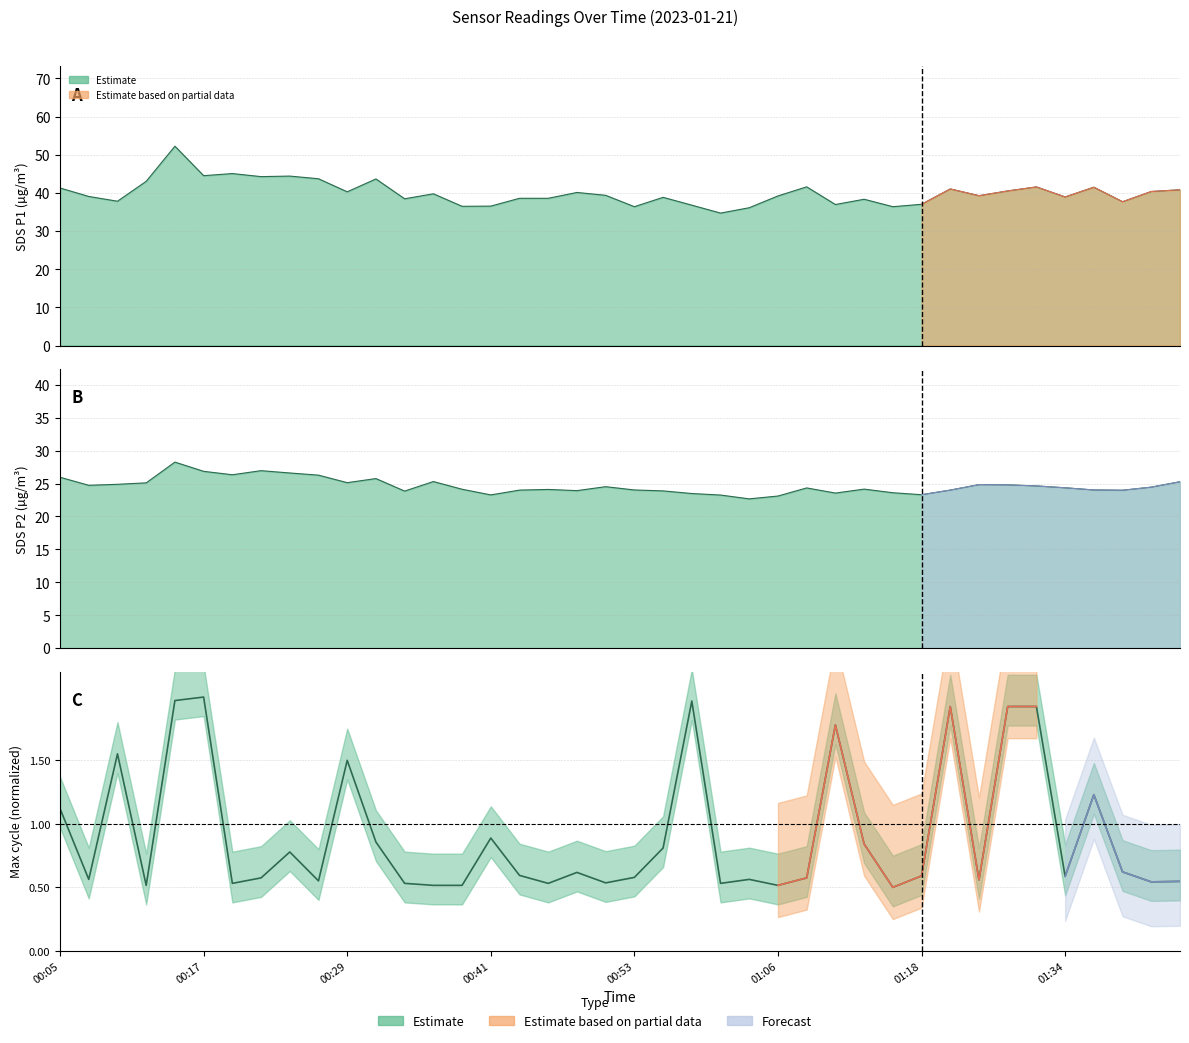

Reading left to right, extract all data points from this chart.

SDS_P1: 41.3	39.1	37.8	43.0	52.2	44.5	45.1	44.3	44.4	43.7	40.3	43.7	38.5	39.8	36.5	36.5	38.6	38.6	40.1	39.4	36.4	38.9	36.8	34.7	36.1	39.2	41.6	37.0	38.4	36.4	37.0	41.0	39.3	40.5	41.6	39.0	41.5	37.7	40.4	40.8
SDS_P2: 25.9	24.7	24.9	25.1	28.2	26.9	26.3	26.9	26.6	26.3	25.1	25.8	23.9	25.3	24.1	23.3	24.0	24.1	23.9	24.5	24.0	23.9	23.5	23.2	22.7	23.1	24.3	23.6	24.1	23.6	23.3	24.0	24.8	24.8	24.6	24.4	24.0	24.0	24.4	25.3
Max_cycle: 1.1	0.6	1.6	0.5	2.0	2.0	0.5	0.6	0.8	0.6	1.5	0.9	0.5	0.5	0.5	0.9	0.6	0.5	0.6	0.5	0.6	0.8	2.0	0.5	0.6	0.5	0.6	1.8	0.8	0.5	0.6	1.9	0.6	1.9	1.9	0.6	1.2	0.6	0.5	0.5